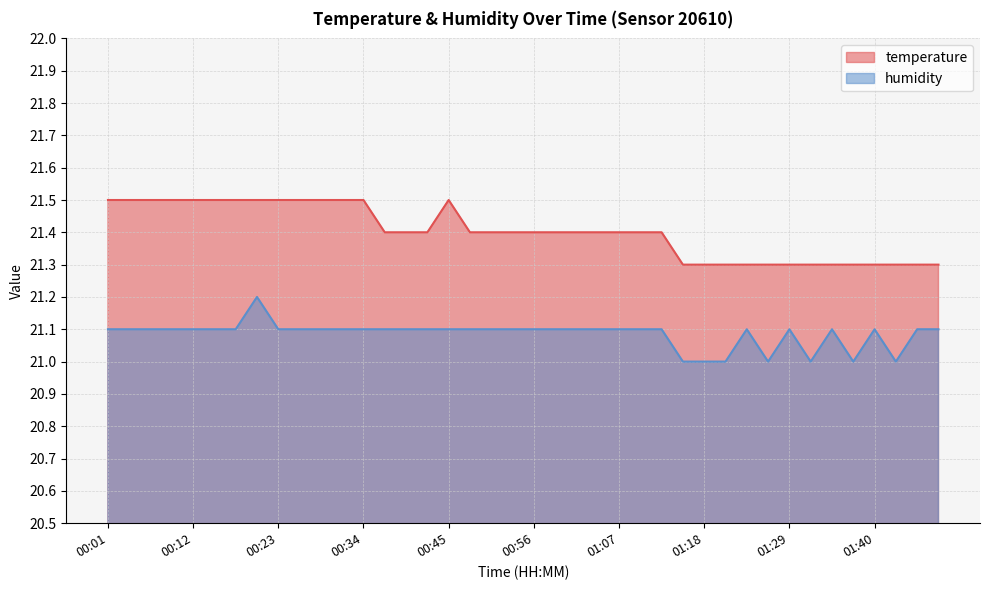

At which label is temperature closest to 21?

01:16